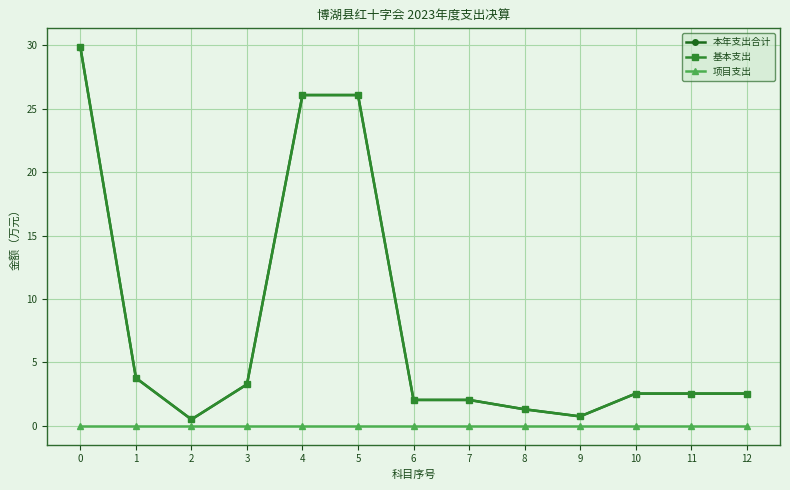

Reading left to right, what are all the values shown in this chart?

本年支出合计: 0=29.9	1=3.8	2=0.5	3=3.3	4=26.1	5=26.1	6=2.0	7=2.0	8=1.3	9=0.7	10=2.5	11=2.5	12=2.5
基本支出: 0=29.9	1=3.8	2=0.5	3=3.3	4=26.1	5=26.1	6=2.0	7=2.0	8=1.3	9=0.7	10=2.5	11=2.5	12=2.5
项目支出: 0=0.0	1=0.0	2=0.0	3=0.0	4=0.0	5=0.0	6=0.0	7=0.0	8=0.0	9=0.0	10=0.0	11=0.0	12=0.0